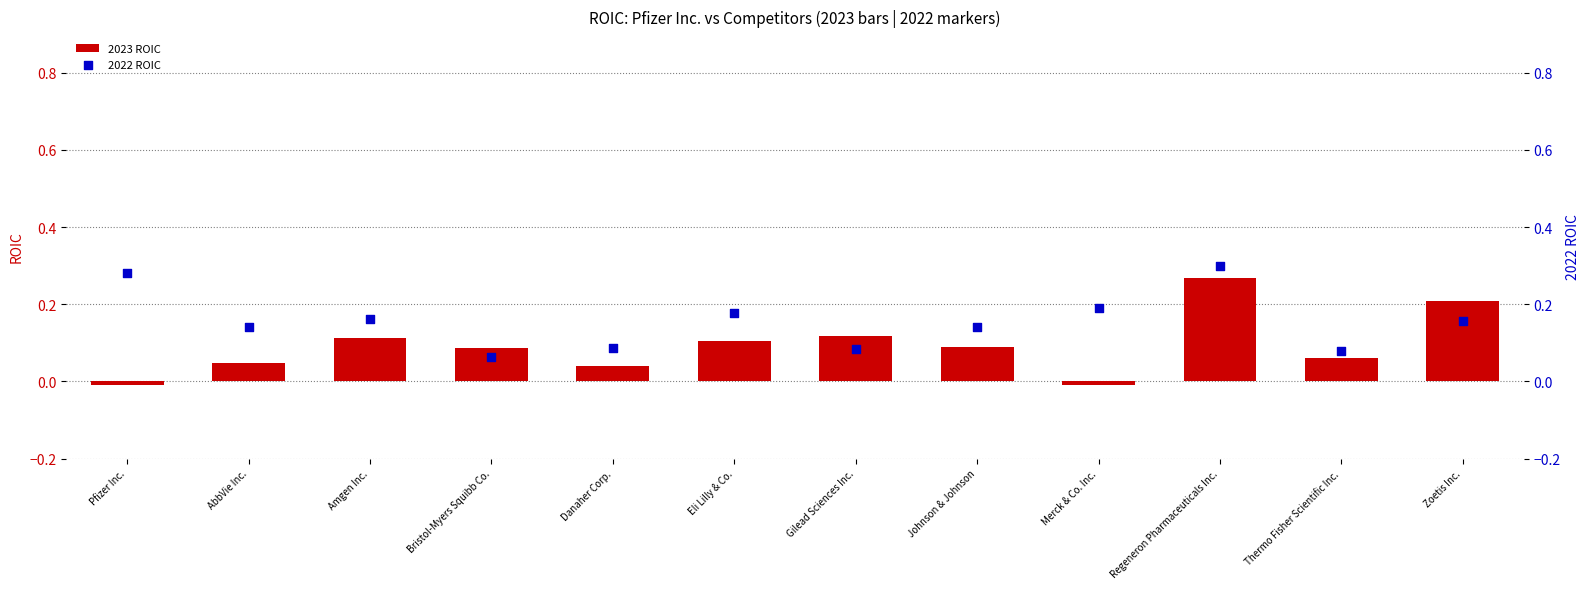

At how many categories does at least one series exceed 0?

12